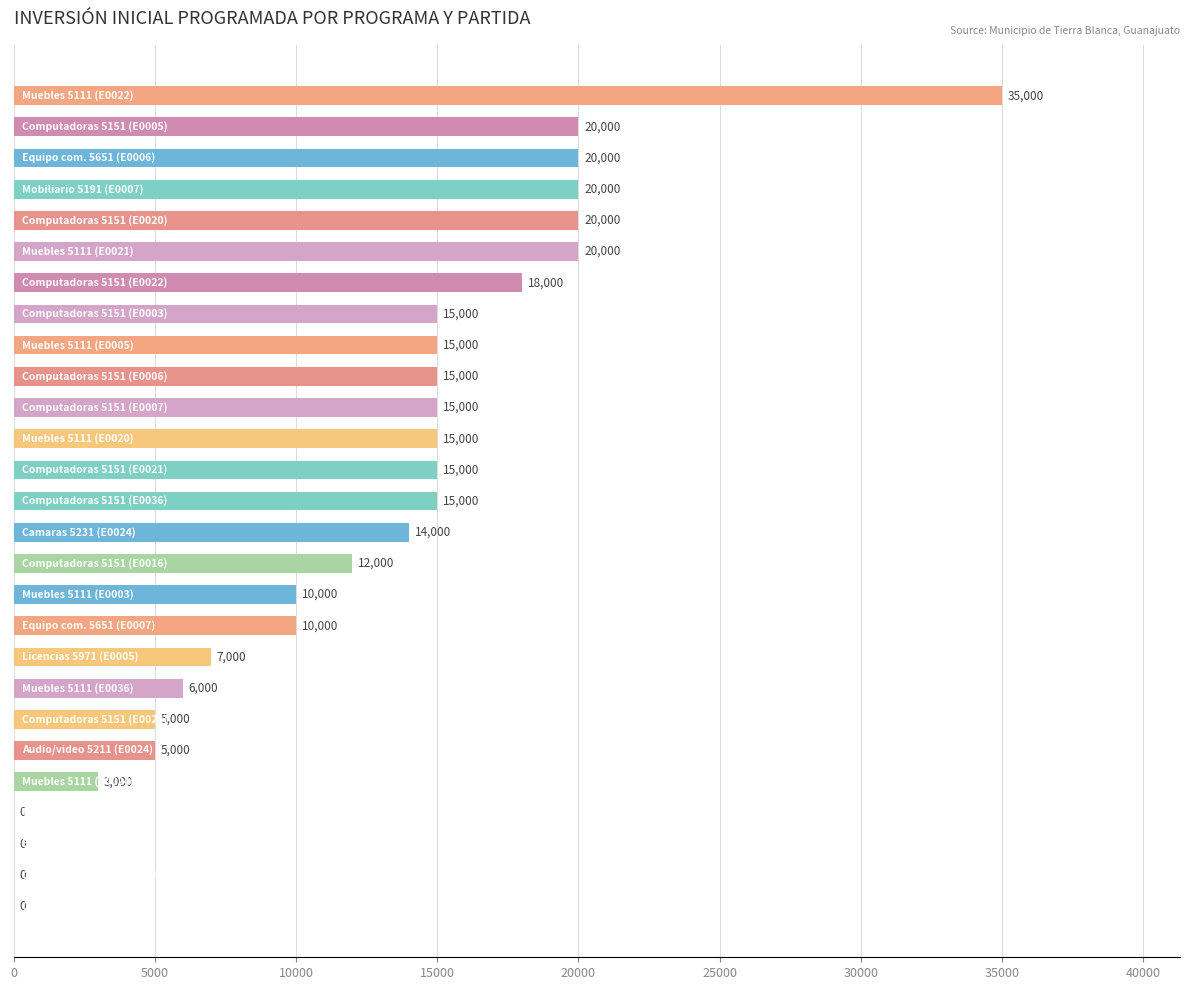

What is the sum of all values?

330000